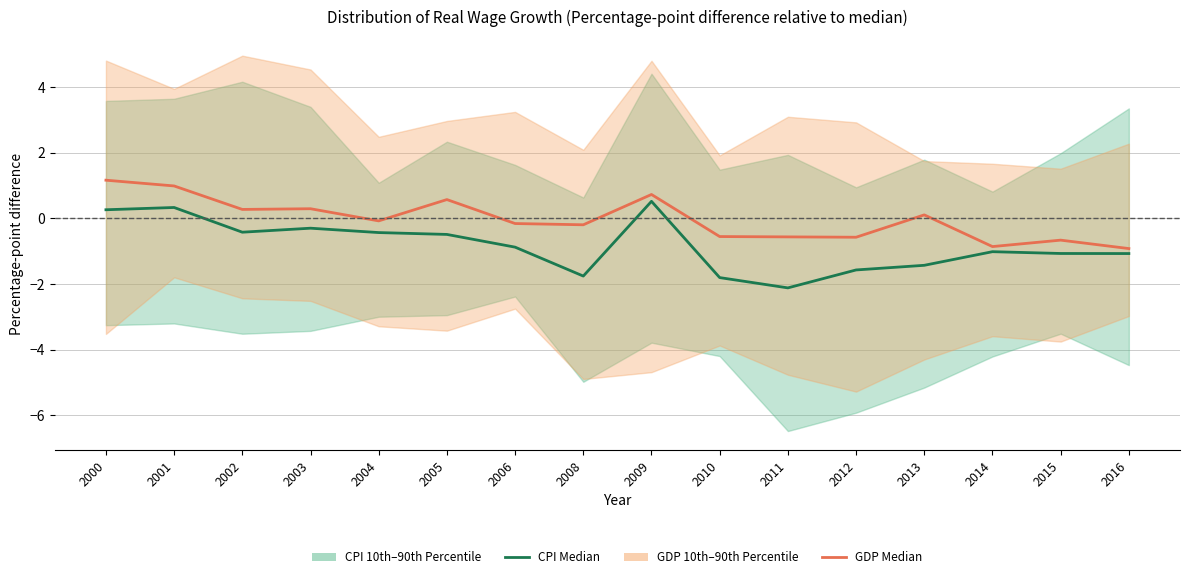

What is the sum of the CPI Median values at 2001 and 2011?

-1.8